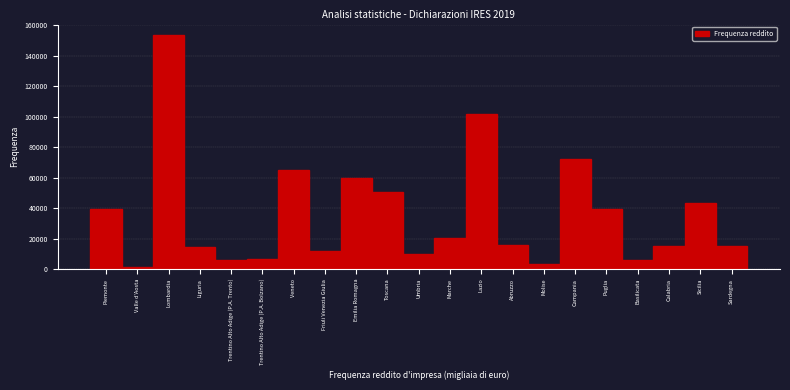

What is the difference between the maximum and minimum values?

152095